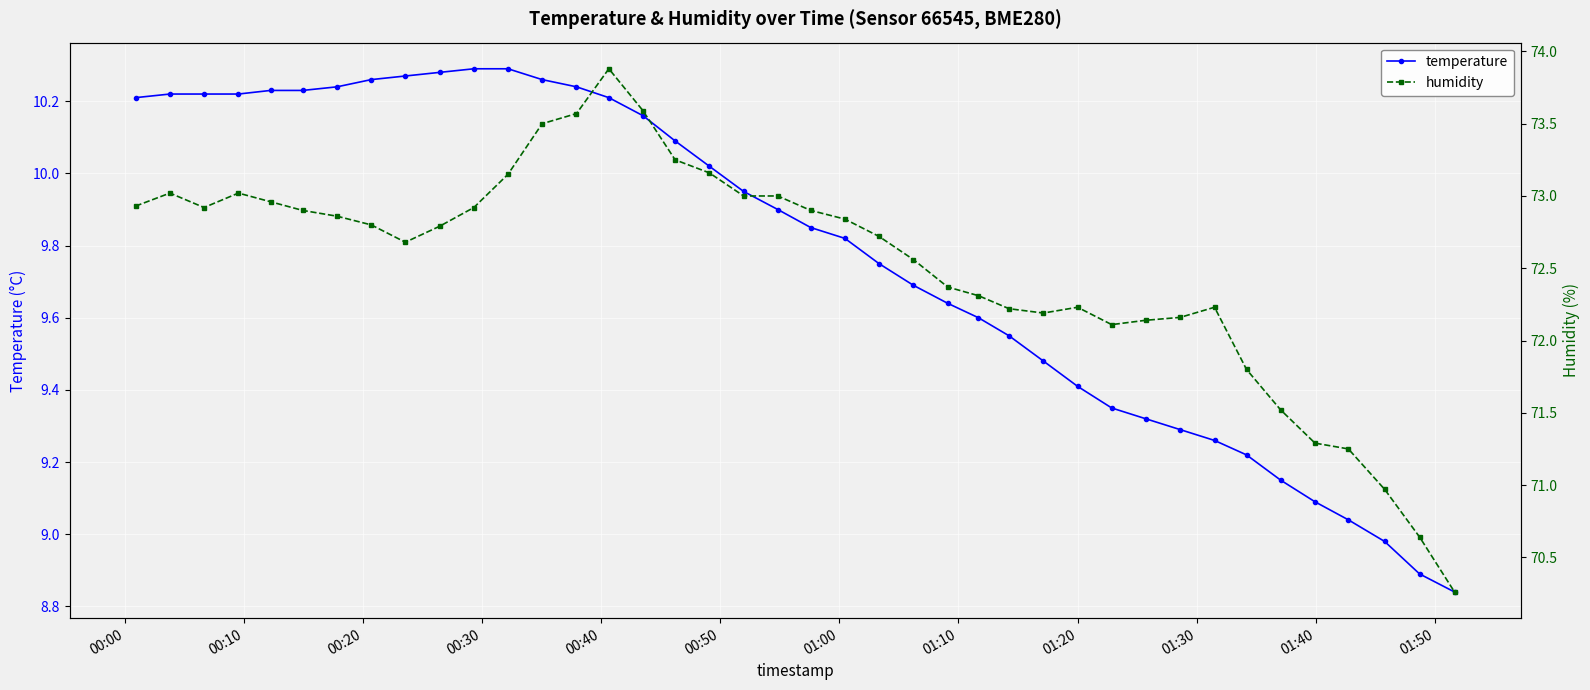

Reading left to right, list all the values displayed in this chart.

temperature: 10.2	10.2	10.2	10.2	10.2	10.2	10.2	10.3	10.3	10.3	10.3	10.3	10.3	10.2	10.2	10.2	10.1	10.0	9.9	9.9	9.8	9.8	9.8	9.7	9.6	9.6	9.6	9.5	9.4	9.3	9.3	9.3	9.3	9.2	9.2	9.1	9.0	9.0	8.9	8.8
humidity: 72.9	73.0	72.9	73.0	73.0	72.9	72.9	72.8	72.7	72.8	72.9	73.2	73.5	73.6	73.9	73.6	73.2	73.2	73.0	73.0	72.9	72.8	72.7	72.6	72.4	72.3	72.2	72.2	72.2	72.1	72.1	72.2	72.2	71.8	71.5	71.3	71.2	71.0	70.6	70.3